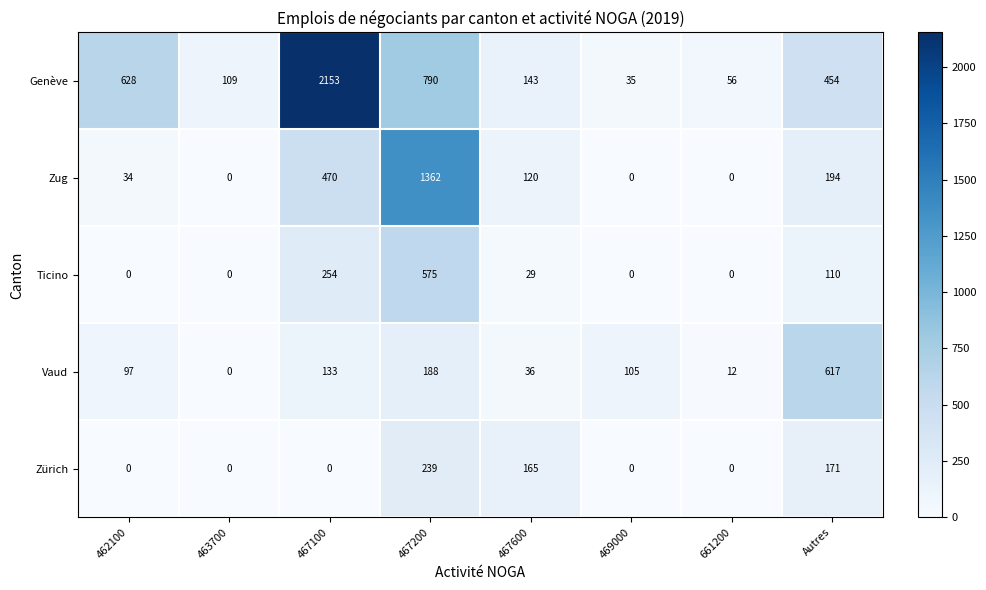

How many data points does each series have?

8